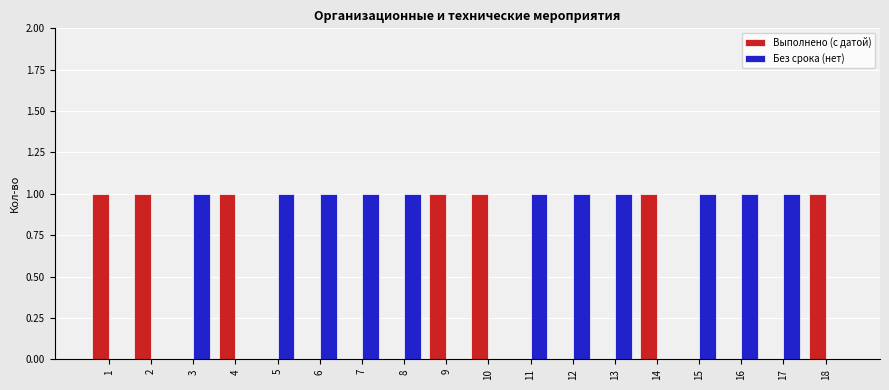

How many Выполнено (с датой) values are between 0 and 1?

18